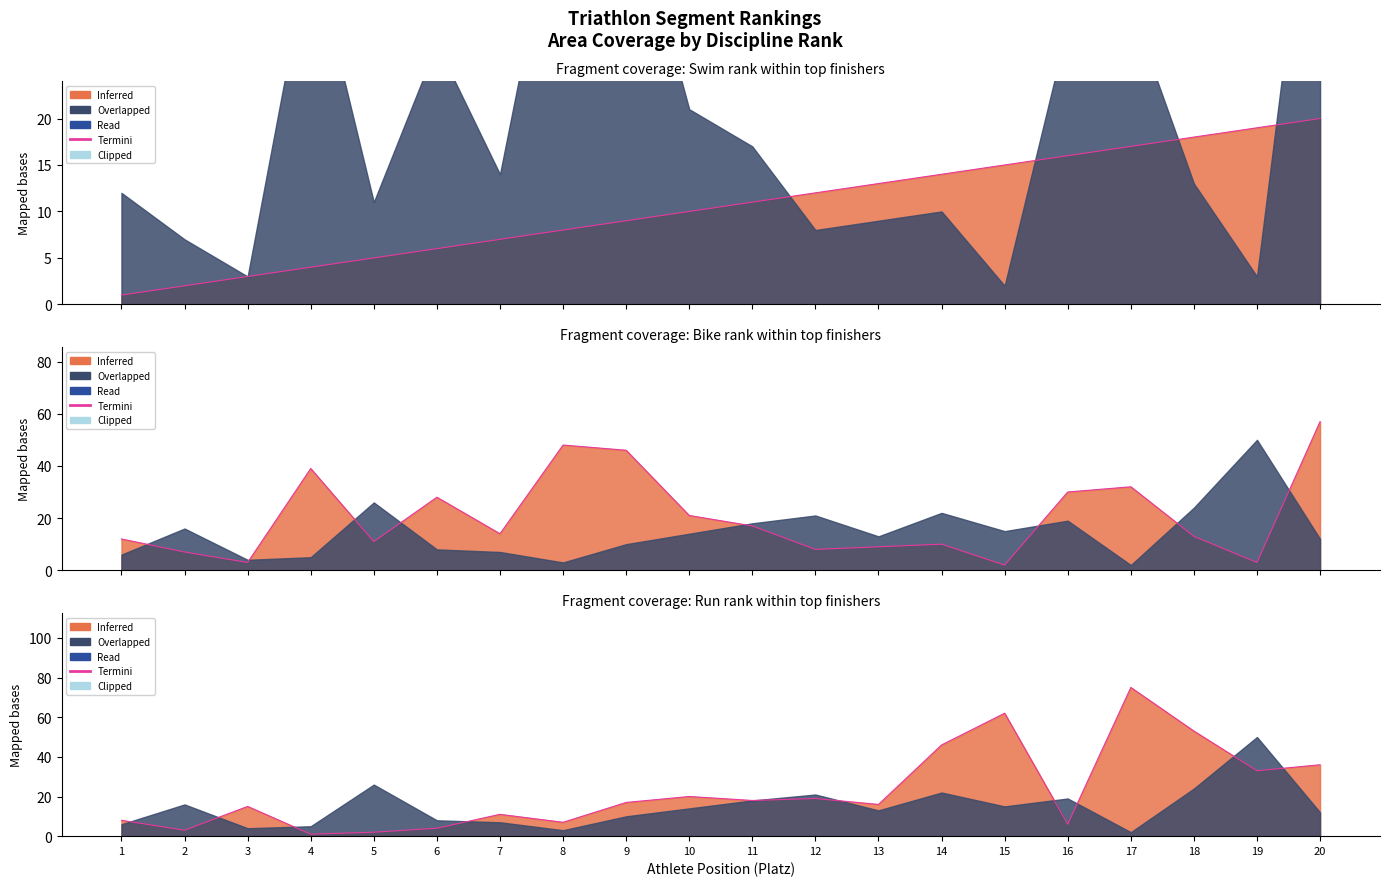

At which category does the chart reach its peak across all series?

17